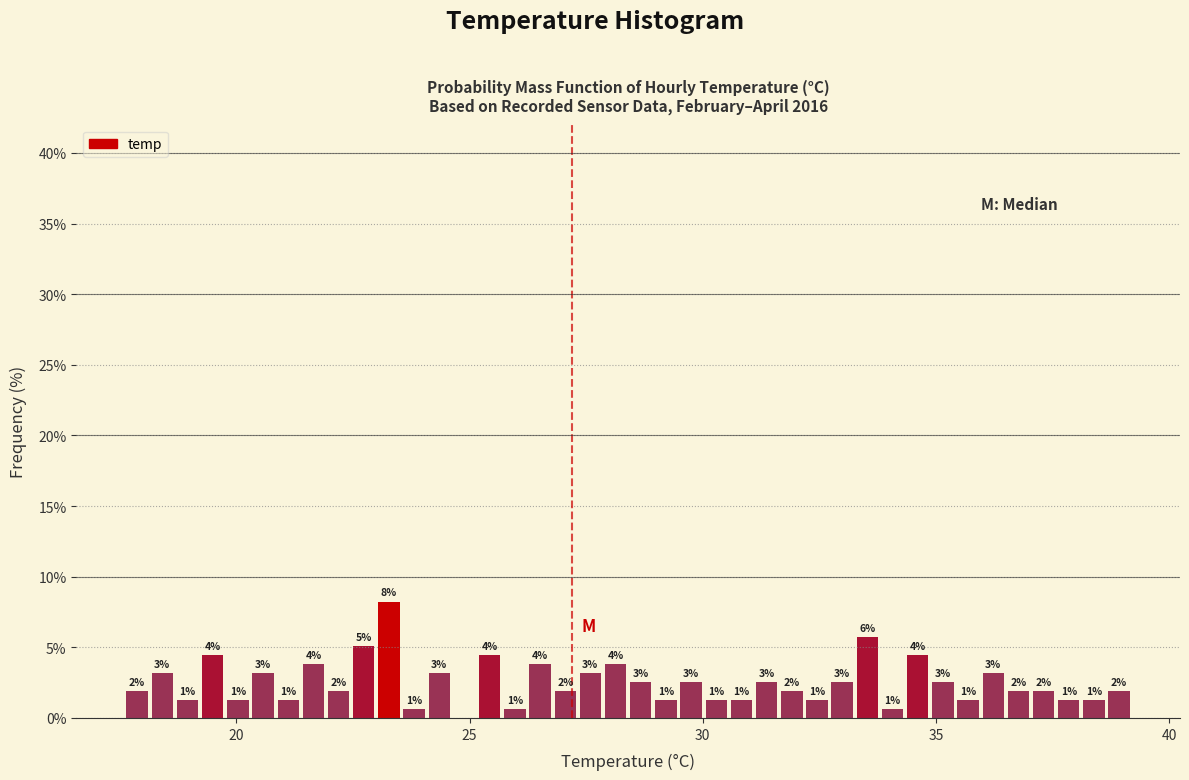

Around what value on the x-axis is the tallest bar? Give the approximate position of its centre, as read against the axis.

23.5